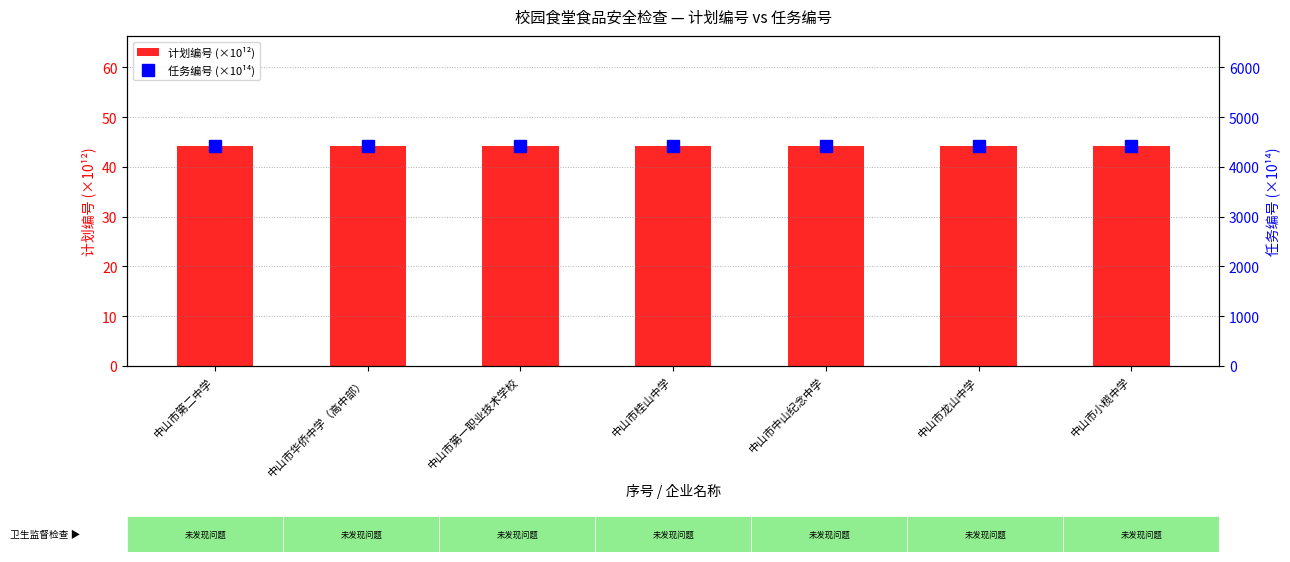

Which label corresponds to the largest value in the chart?

中山市第二中学